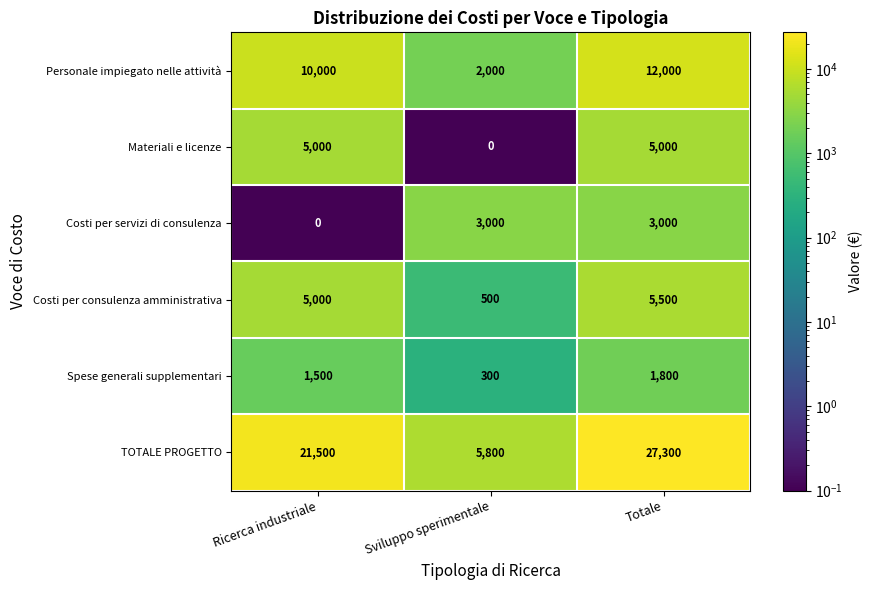

At which category is the sum across all series the highest?

Totale